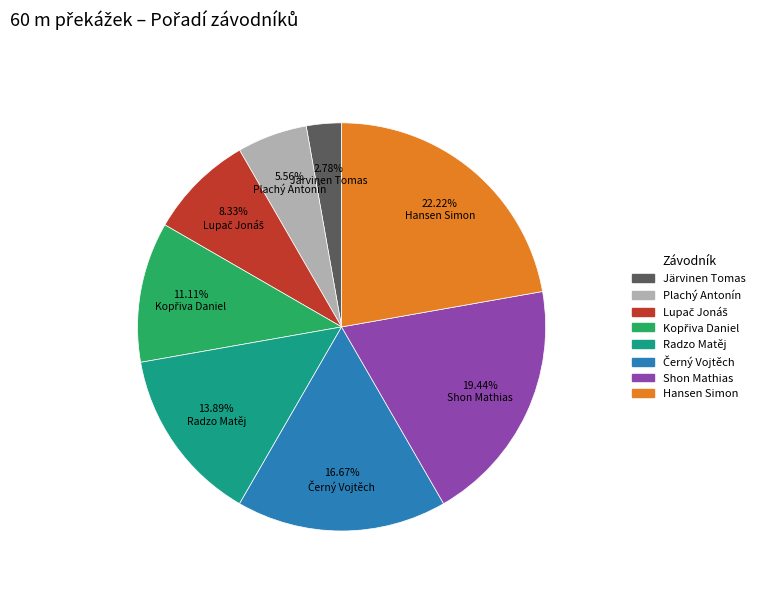

What is the largest slice in the pie chart?

Hansen Simon